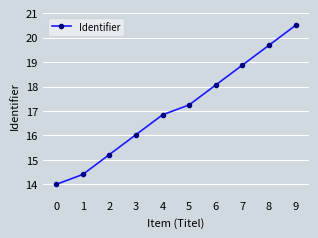

List the labels in order of value, largest first.

9, 8, 7, 6, 5, 4, 3, 2, 1, 0